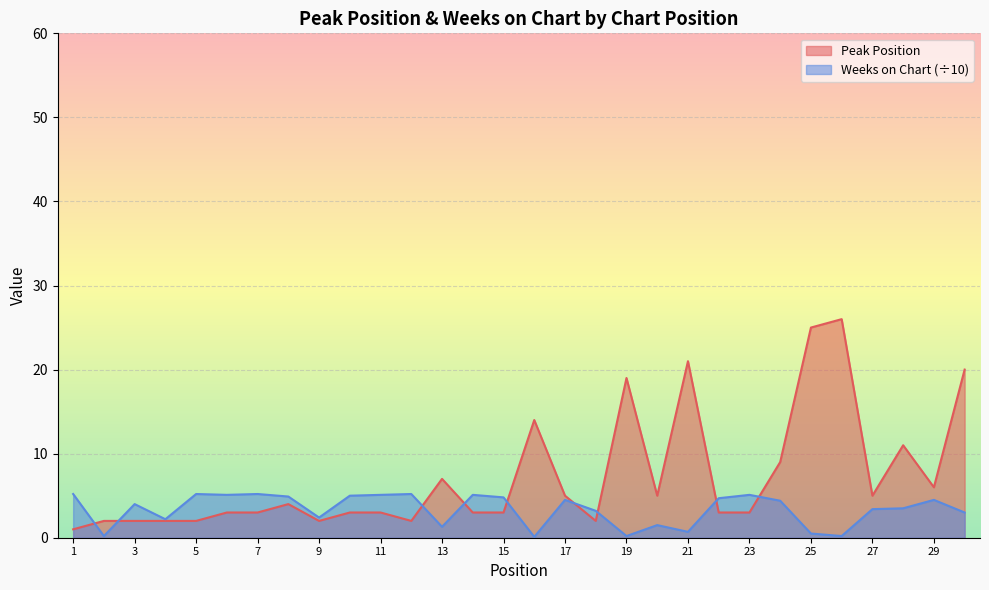

What is the difference between the Peak Position values at 22 and 26?

23.0